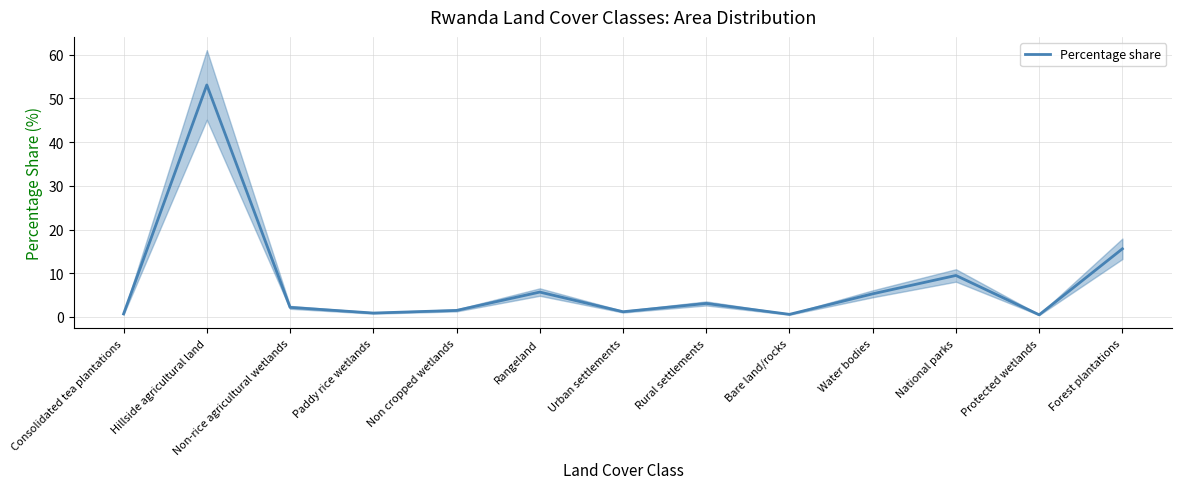

Count the number of categories in the chart.

13